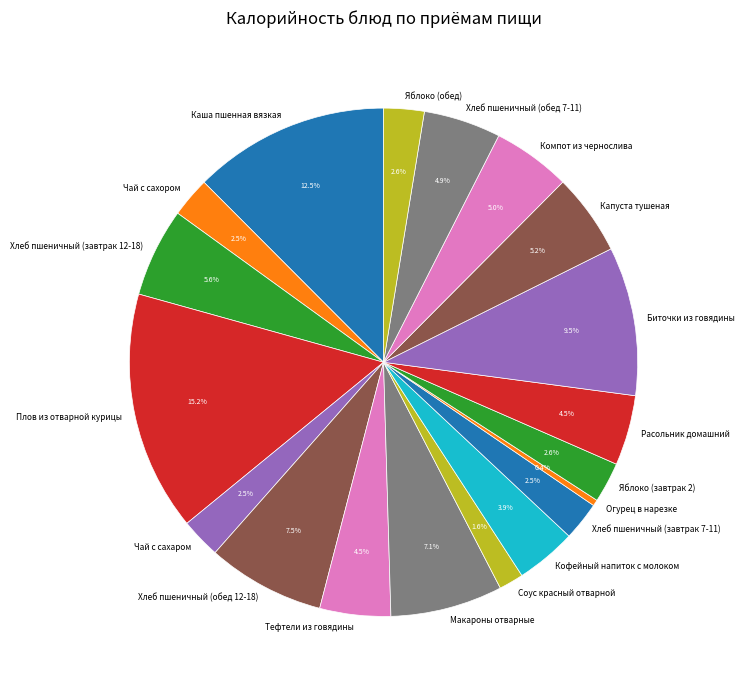

How many slices are in this pie chart?

19